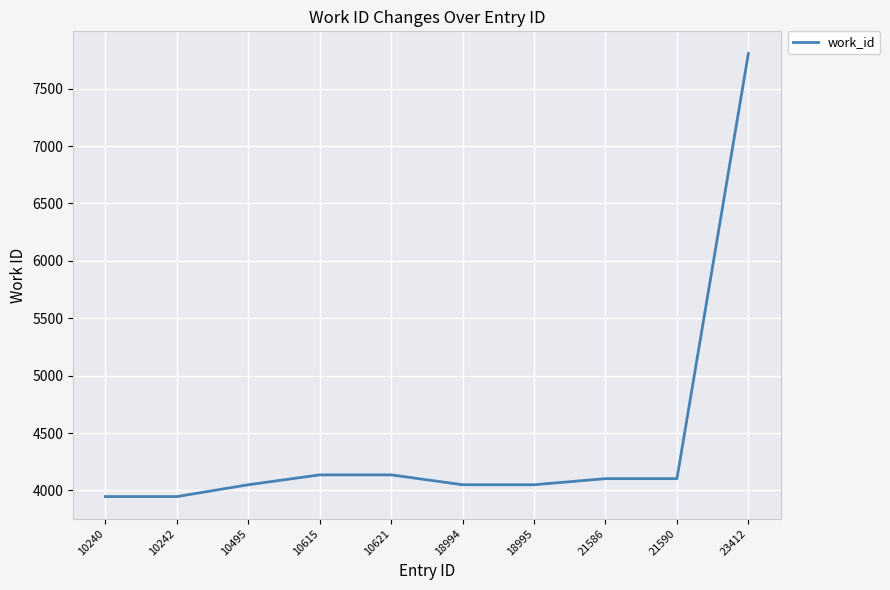

What is the sum of the values at 10242 and 10615?

8083